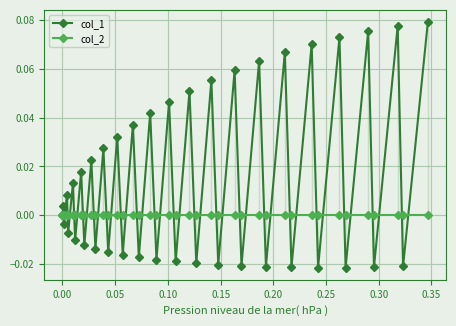

Which series has the largest total across all categories?

col_1